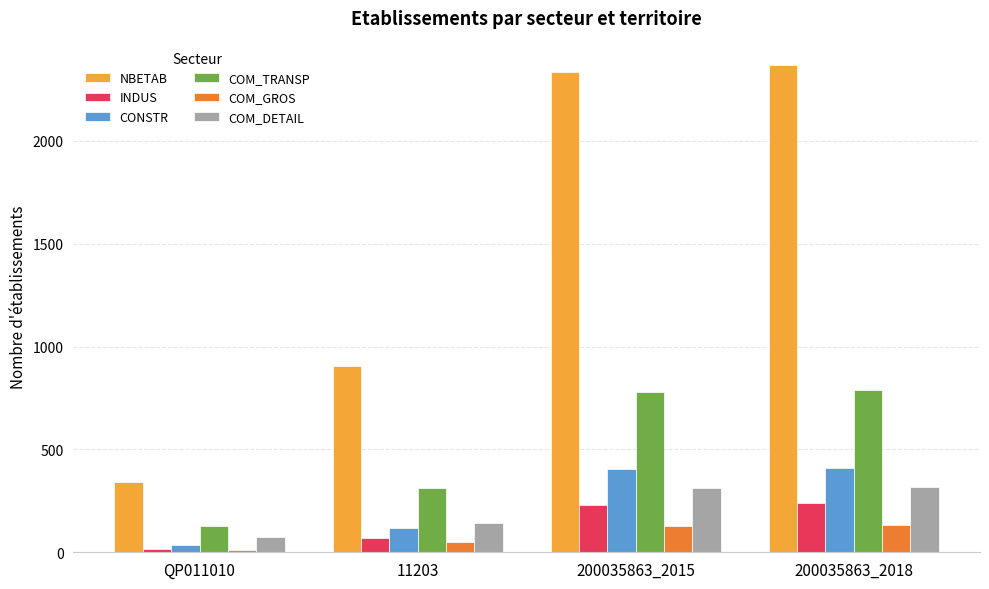

What is the label of the 3rd bar from the left?

200035863_2015